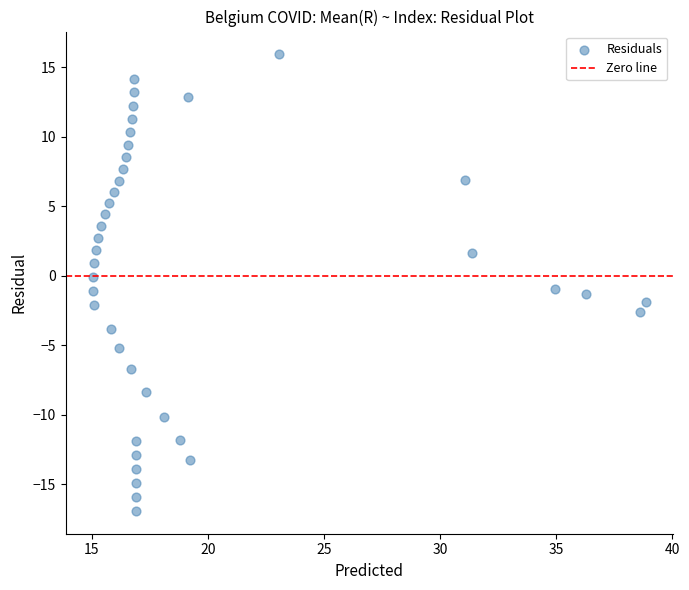

What is the range of X values (max minus min)?

23.8